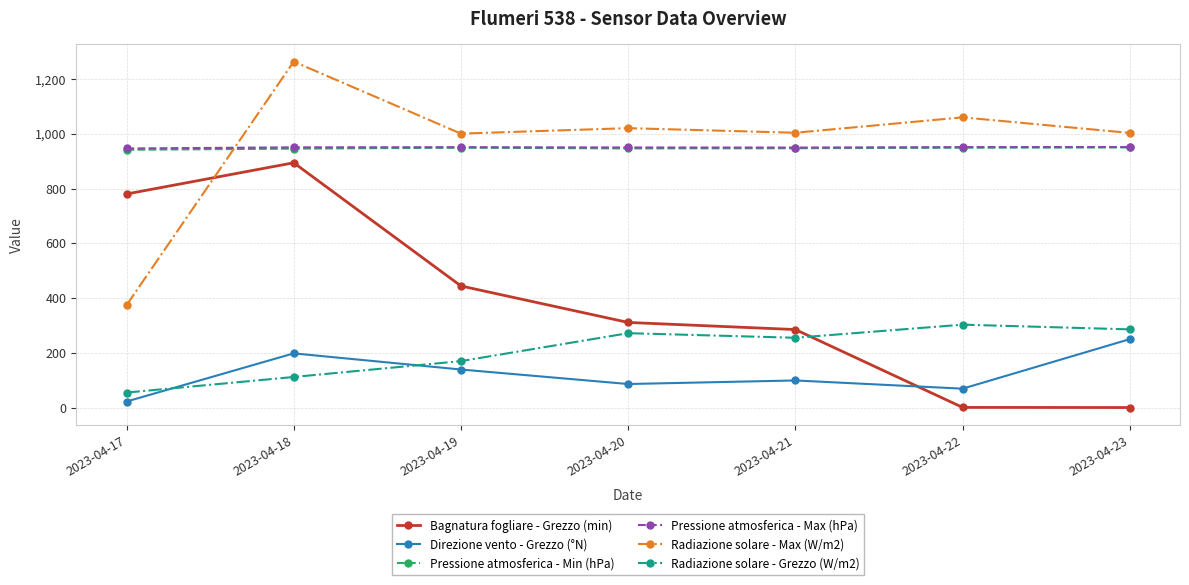

What is the value of the Radiazione solare - Max (W/m2) point at the 1st from the left?

374.0